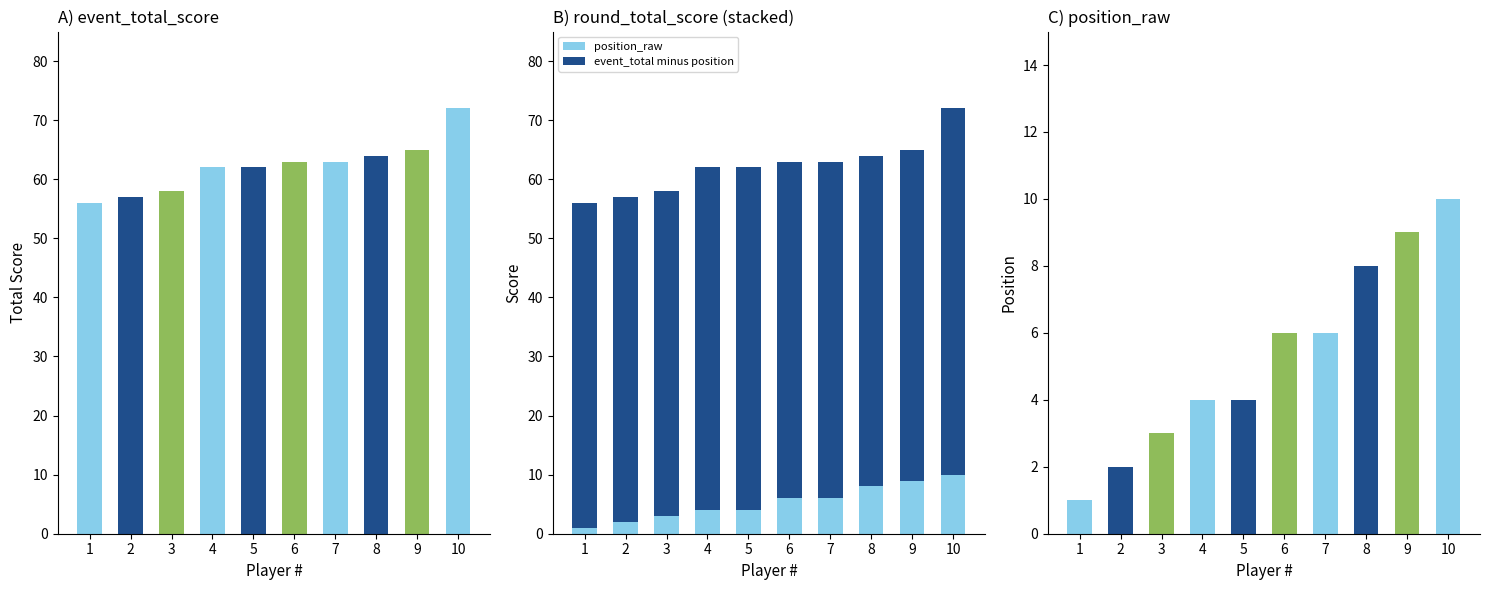

What is the lowest value of the event_total minus position series?

55